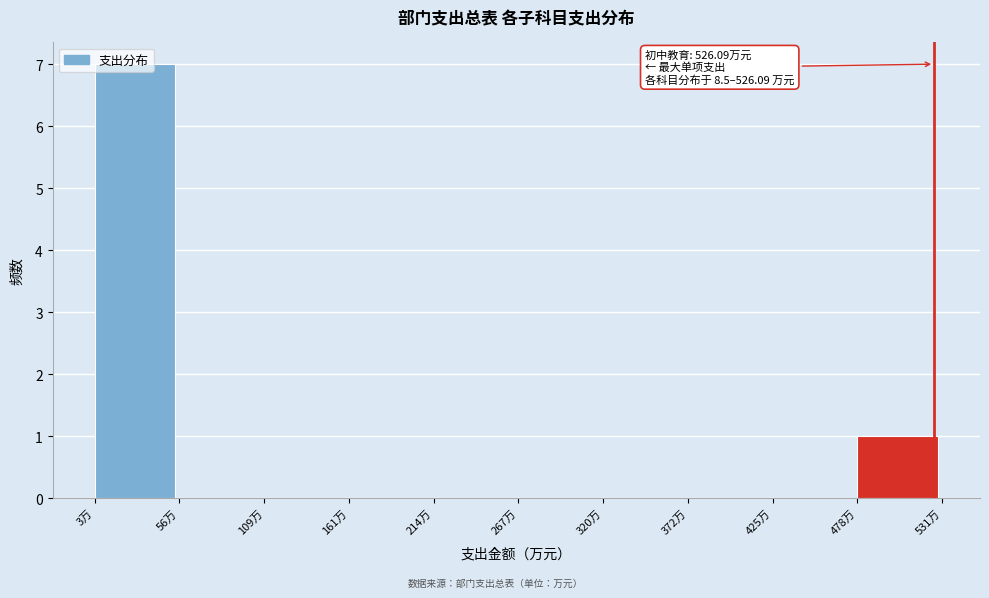

Over which range of the x-axis is the bar tallest?

0 to 60